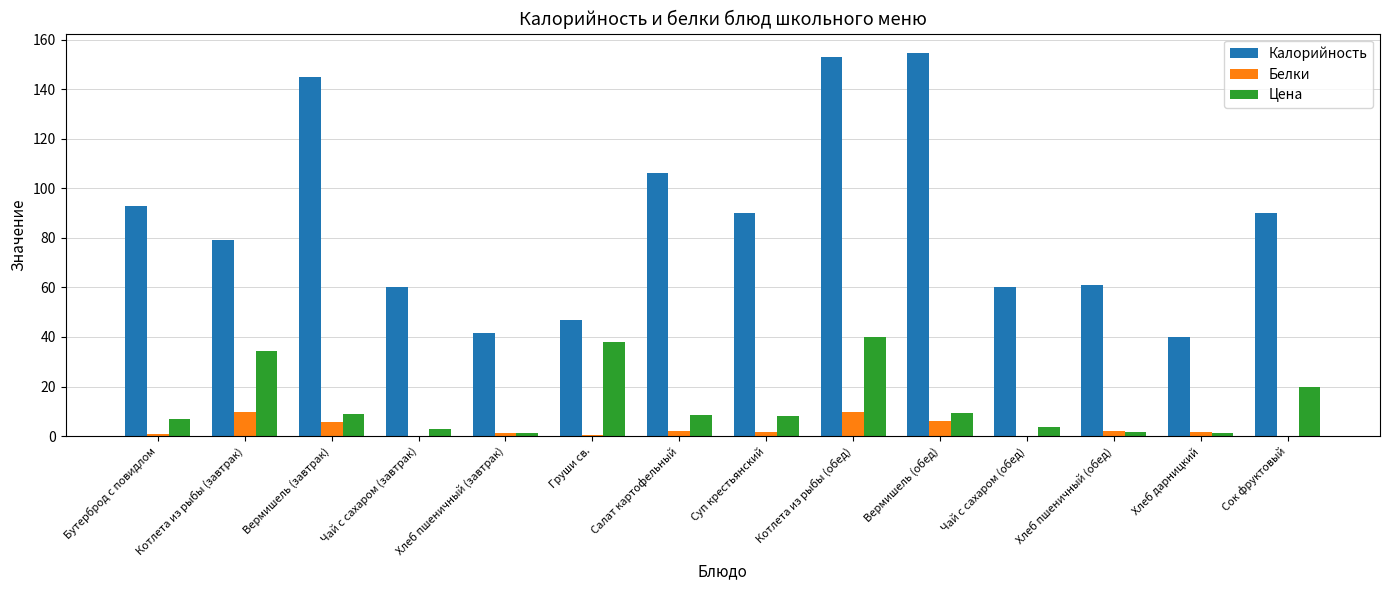

Count the number of data series in this chart.

3